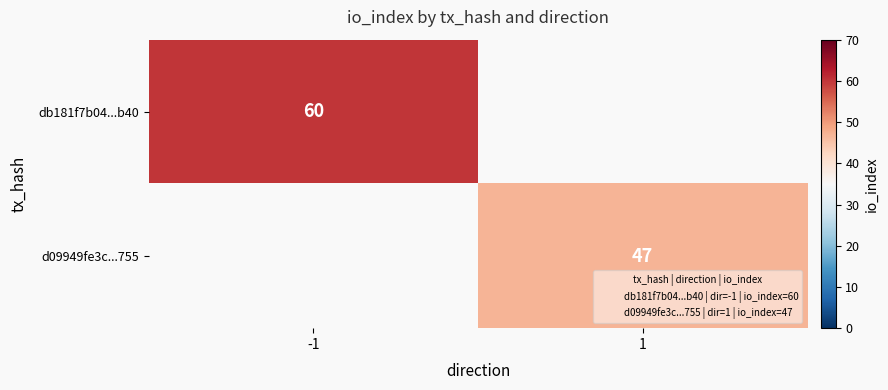

Is it true that d09949fe3c...755 equals 47 at 1?

True